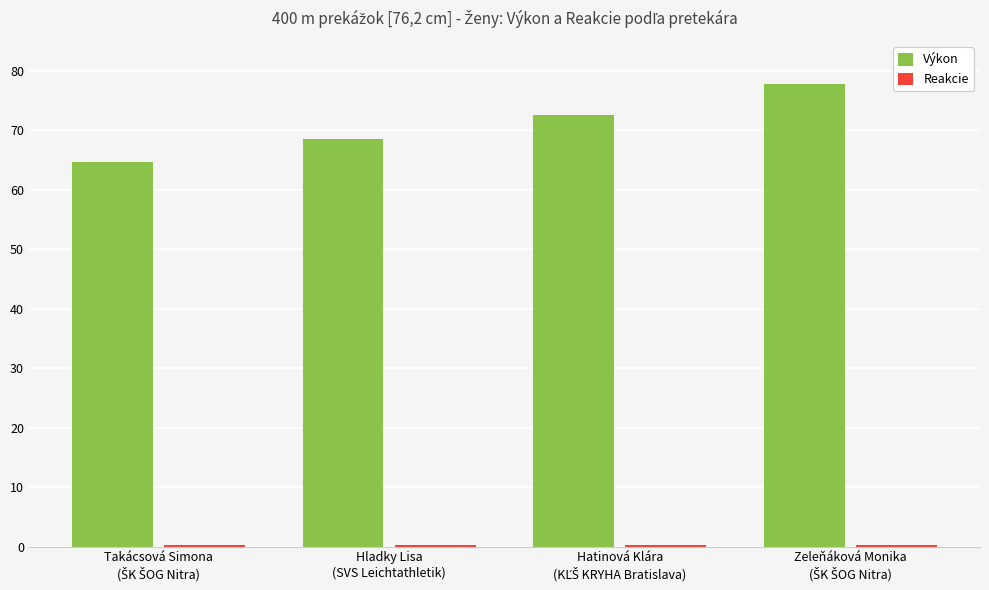

What is the maximum value shown in the chart?

77.8